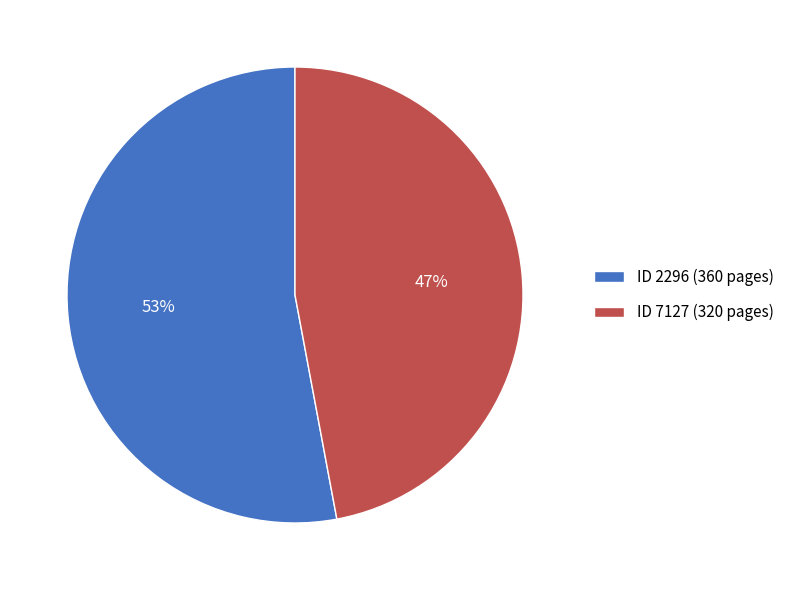

Between ID 7127 (320 pages) and ID 2296 (360 pages), which is larger?

ID 2296 (360 pages)